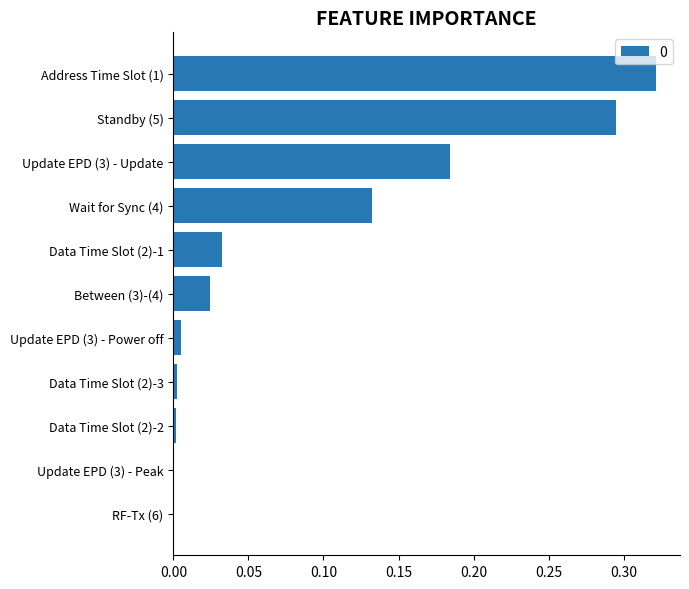

What is the sum of all values?

1.0